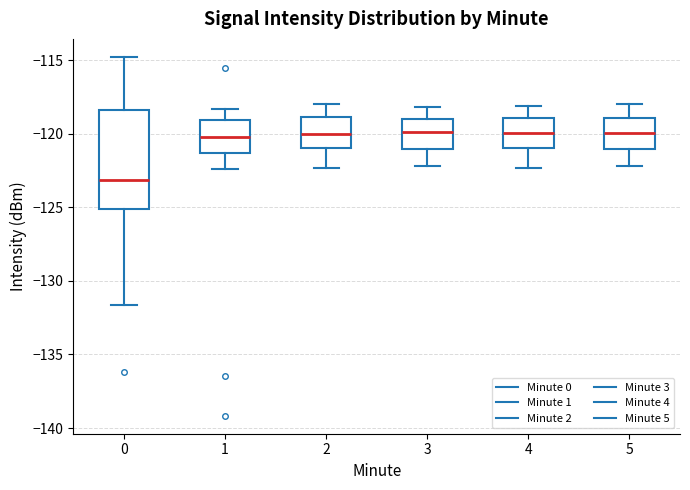

Where does the lower whisker of the box at x = 5 end on the y-axis? The values are not printed on the chart, so give them approximately, as read against the axis.

-122.0